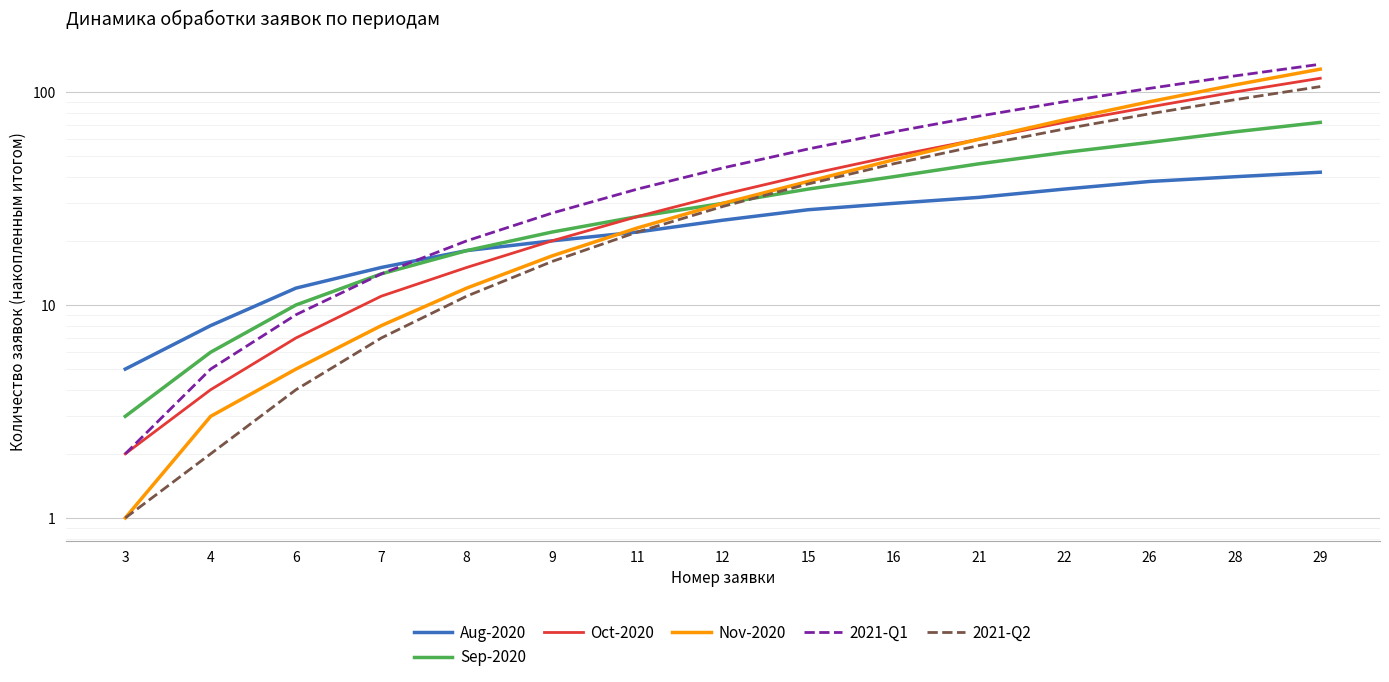

At which label is Oct-2020 closest to 59?

21